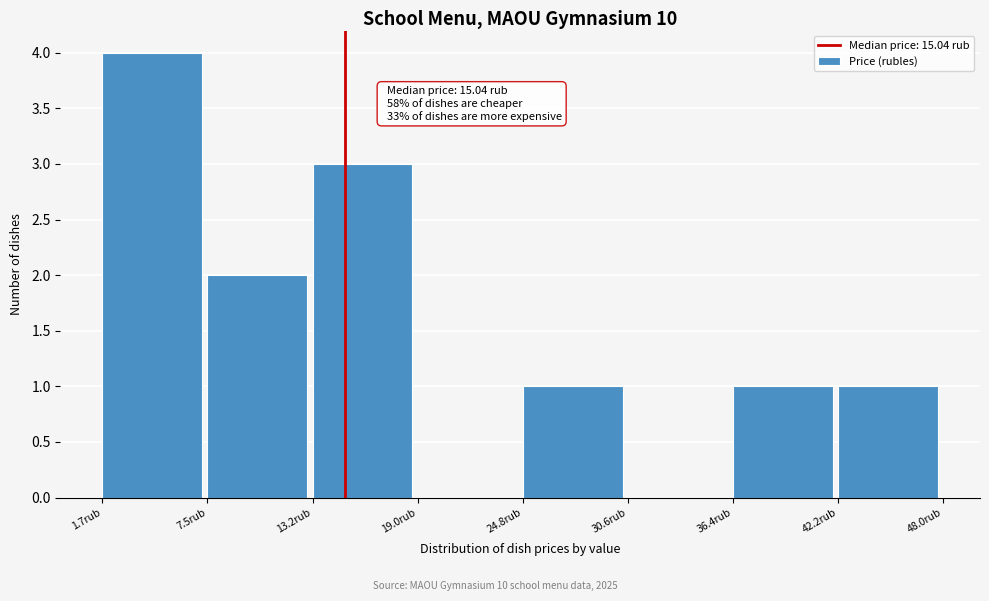

Over which range of the x-axis is the bar tallest?

2 to 7